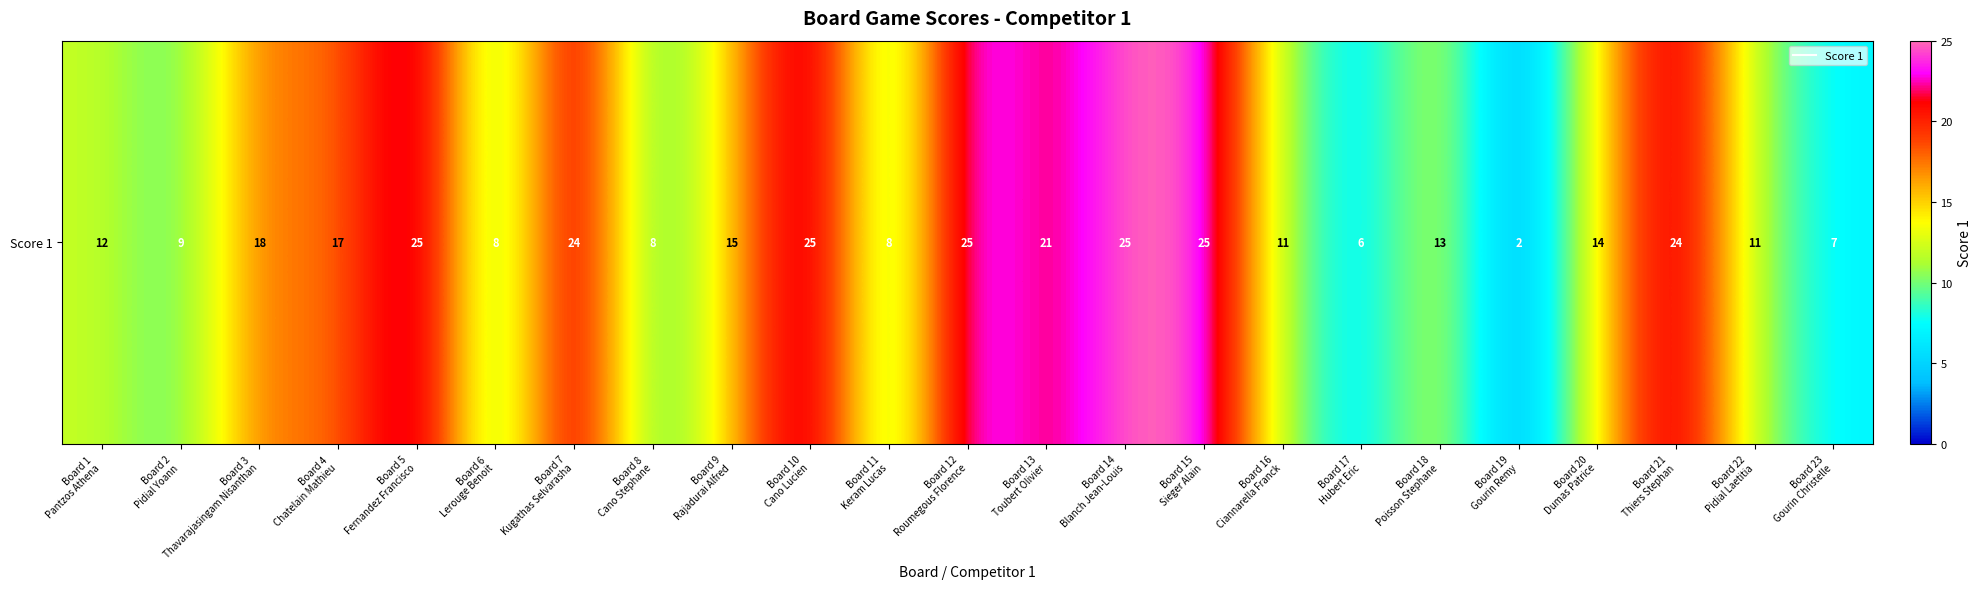

Read the value at Board 3
Thavarajasingam Nisanthan, to the nearest 10.

20